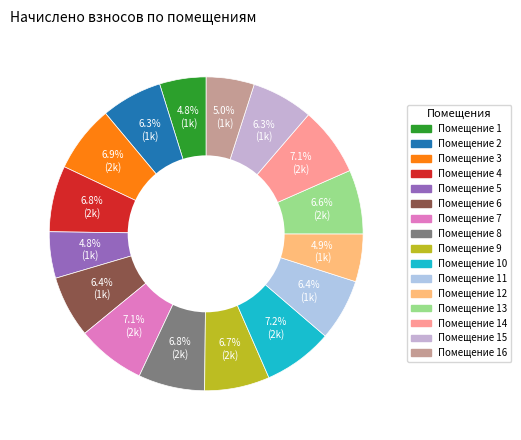

How many segments does this pie chart have?

16